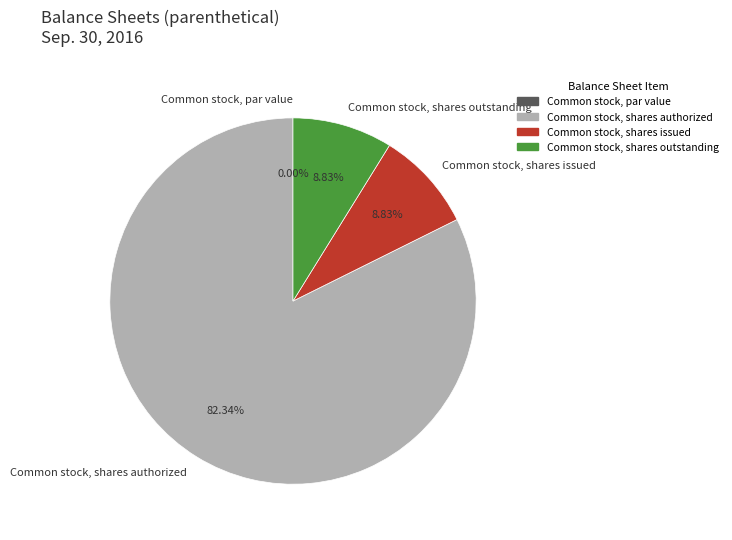

Rank the categories by value from lowest to highest.

Common stock, par value, Common stock, shares issued, Common stock, shares outstanding, Common stock, shares authorized